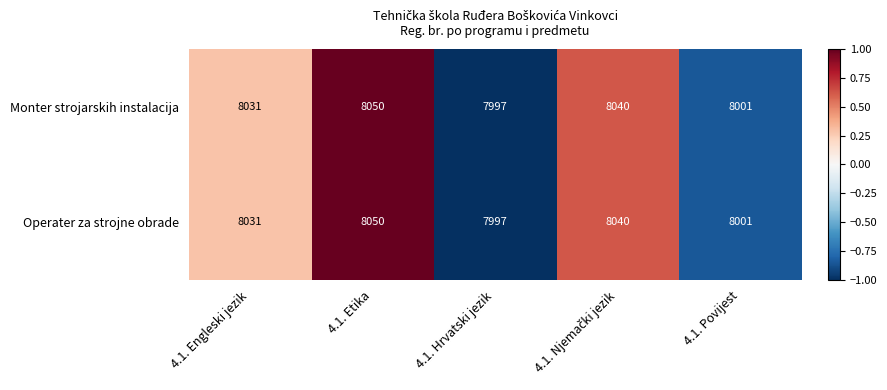

What is the difference between the Monter strojarskih instalacija values at 4.1. Povijest and 4.1. Engleski jezik?

30